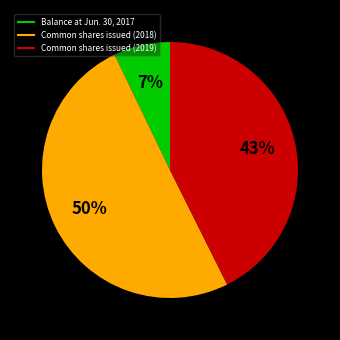

What percentage is the Common shares issued (2018) slice, to the nearest percent?

50%